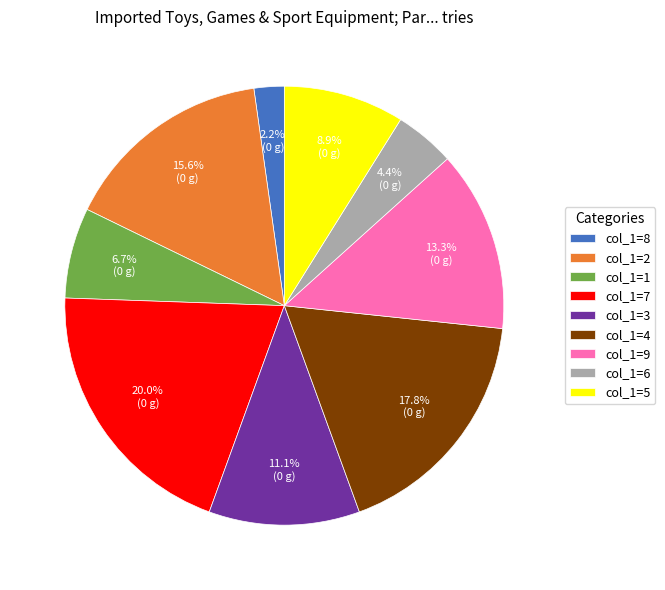

Rank the categories by value from lowest to highest.

col_1=8, col_1=6, col_1=1, col_1=5, col_1=3, col_1=9, col_1=2, col_1=4, col_1=7